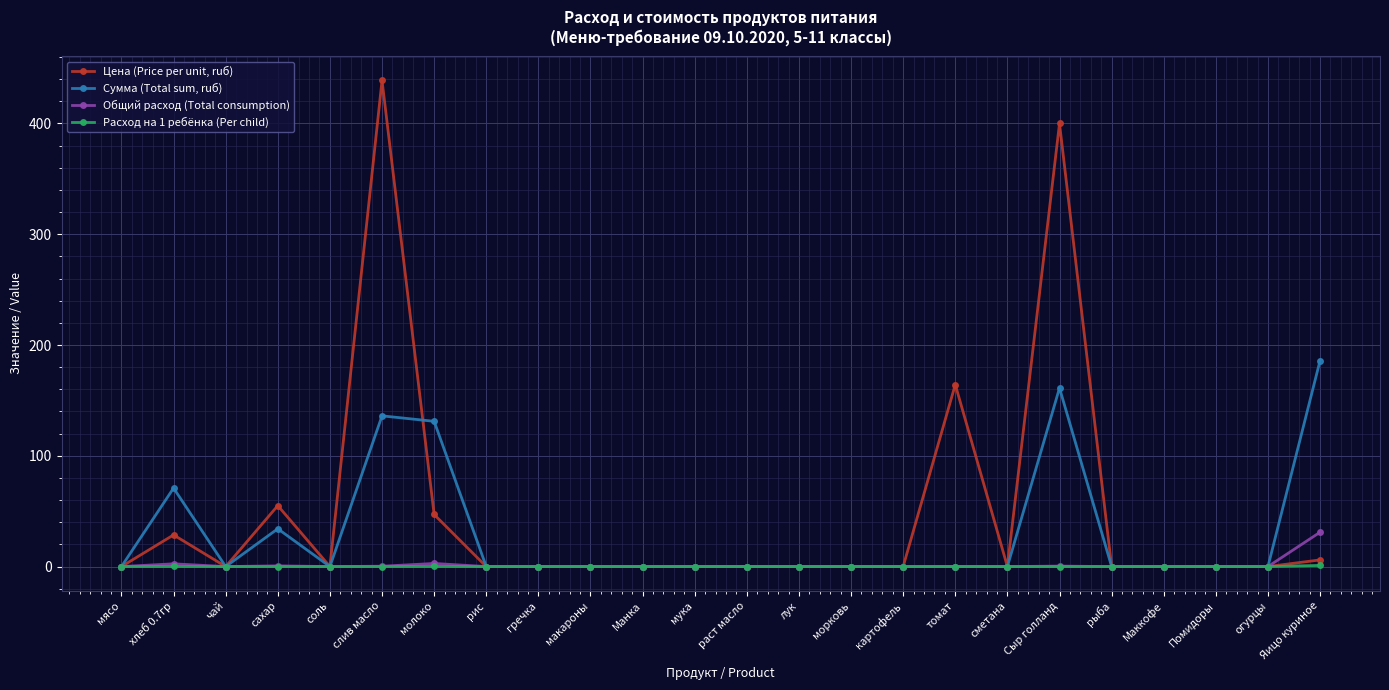

How many data points in Цена (Price per unit, ruб) are above 0?

7